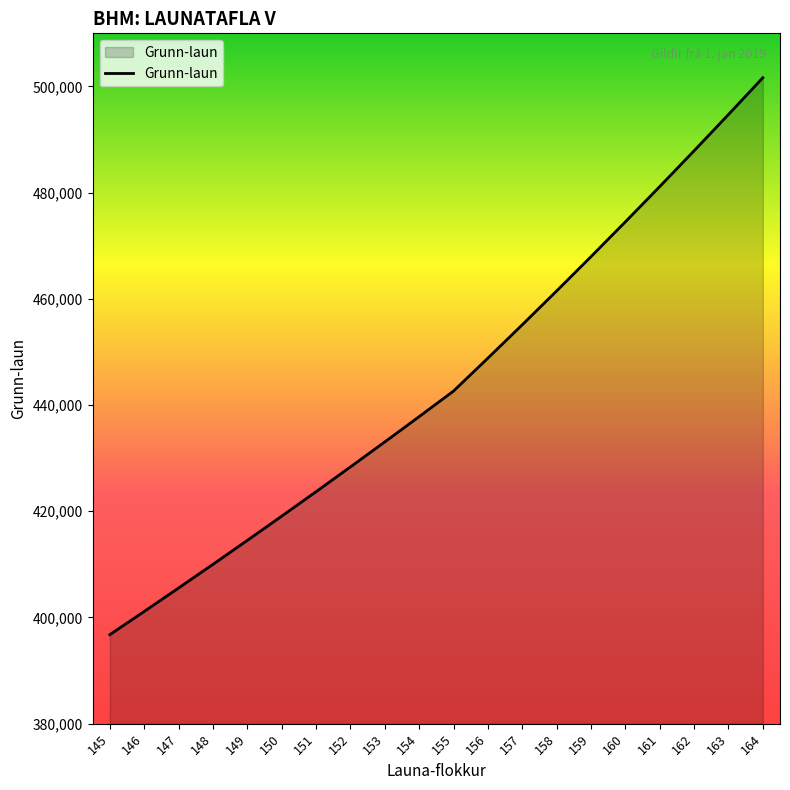

List the labels in order of value, largest first.

164, 163, 162, 161, 160, 159, 158, 157, 156, 155, 154, 153, 152, 151, 150, 149, 148, 147, 146, 145